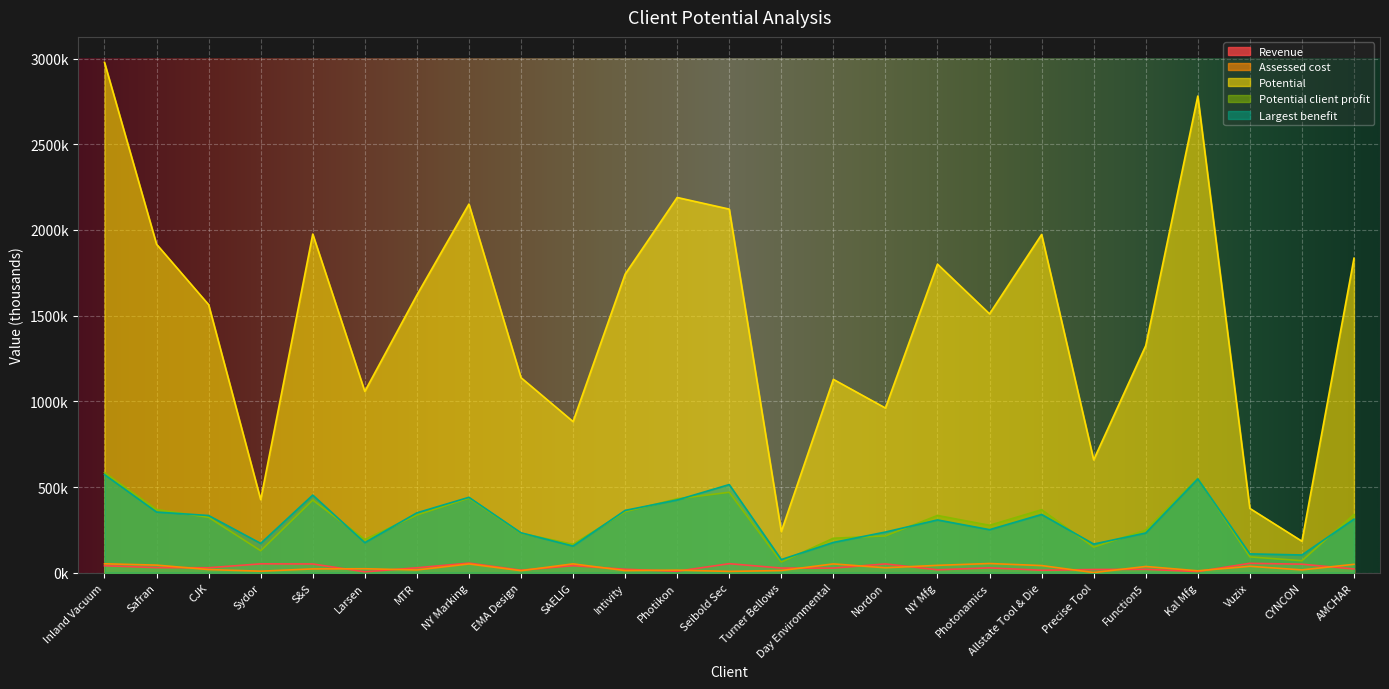

What is the spread (max minus min) of values at Turner Bellows?

227.7